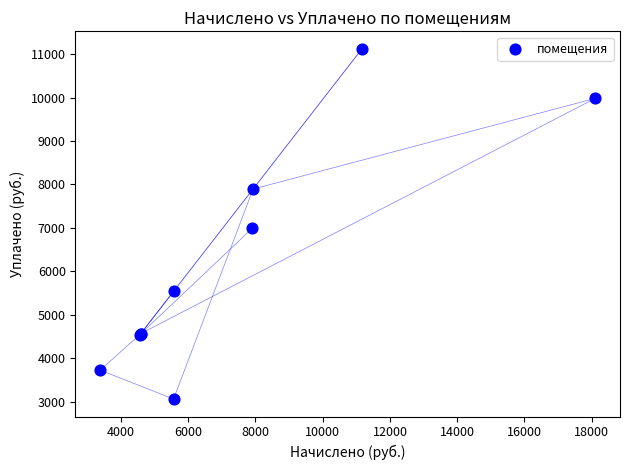

What Y value in the scatter plot is closest to 7093?

6993.6